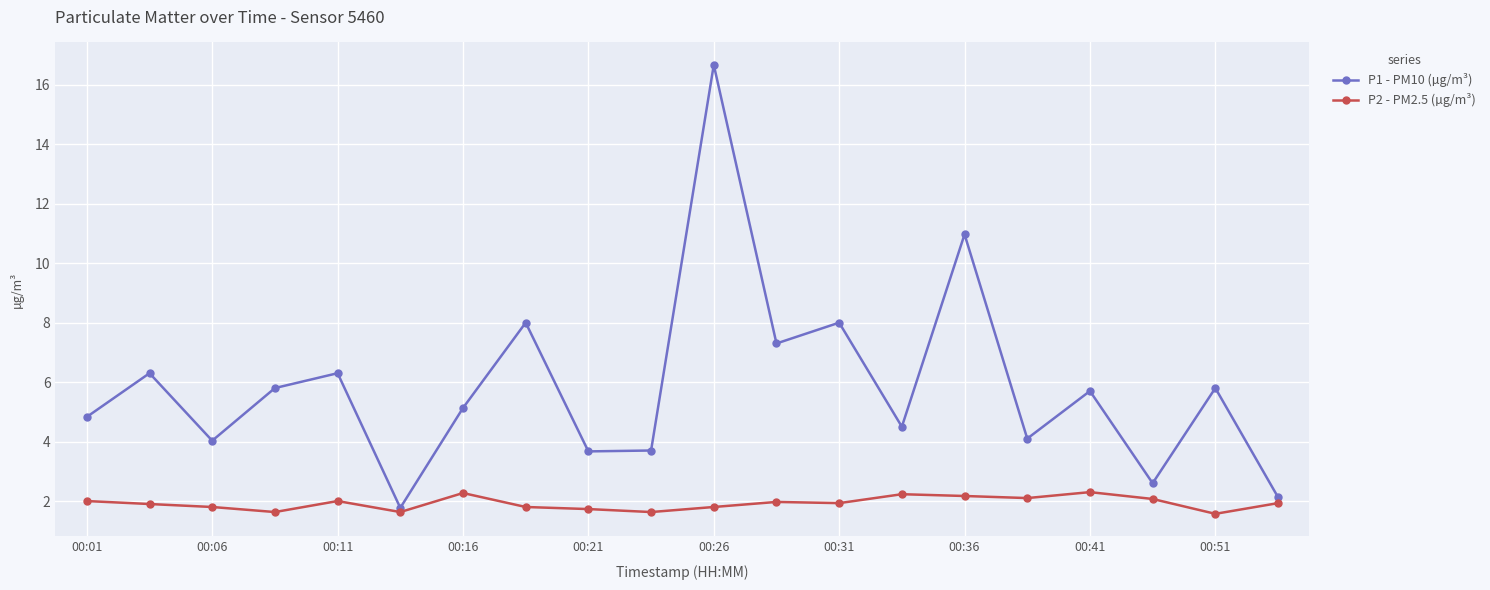

Rank the series by their average value, from lowest to highest.

P2 - PM2.5 (µg/m³), P1 - PM10 (µg/m³)